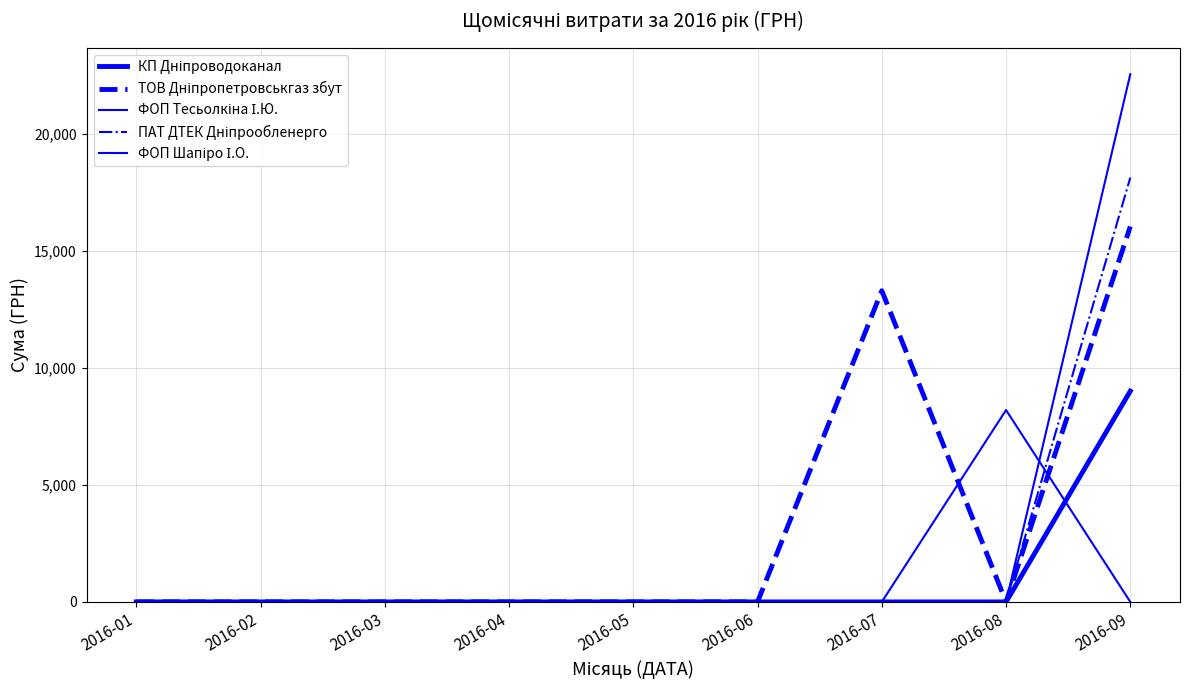

Does the chart have visible grid lines?

Yes